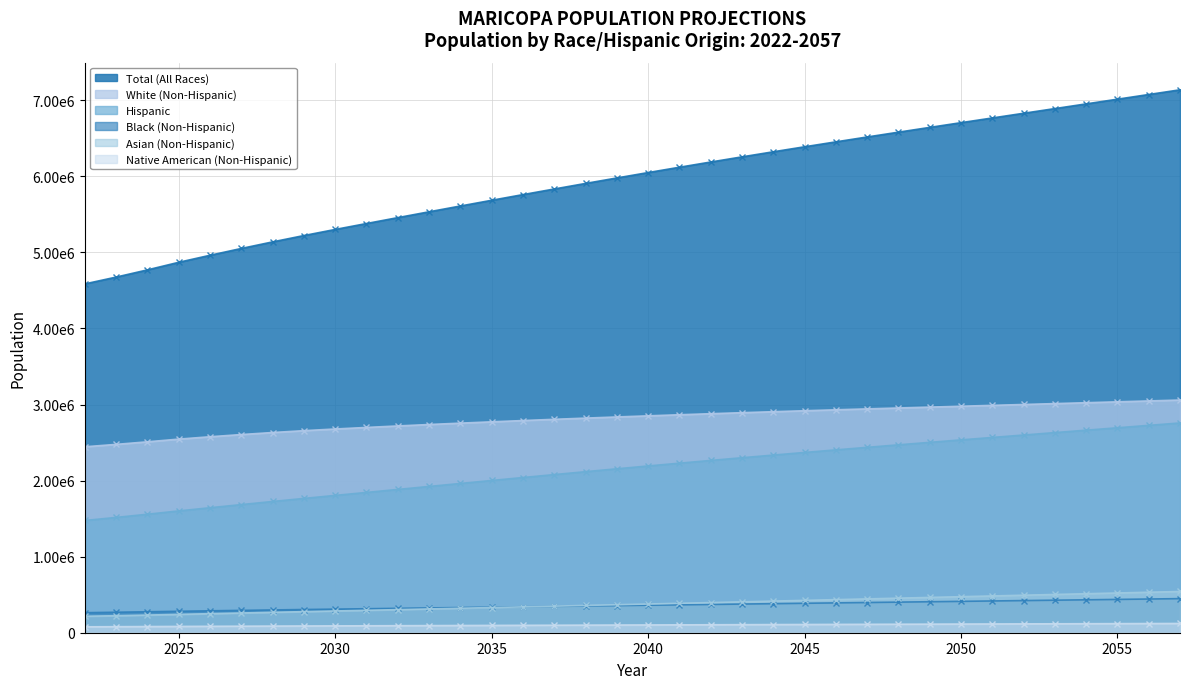

What is the difference between the highest and lowest values at 2046?

6344373.8